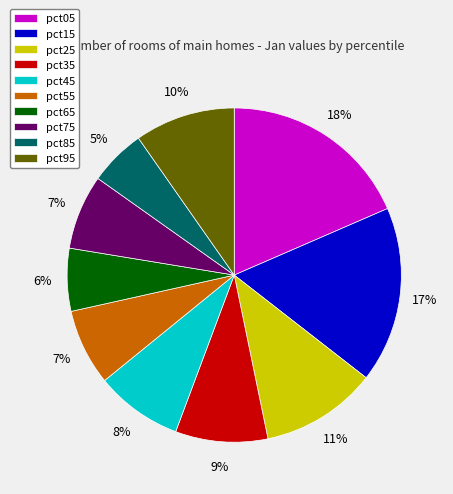

The pct65 slice represents 19% of the pie. True or false?

False